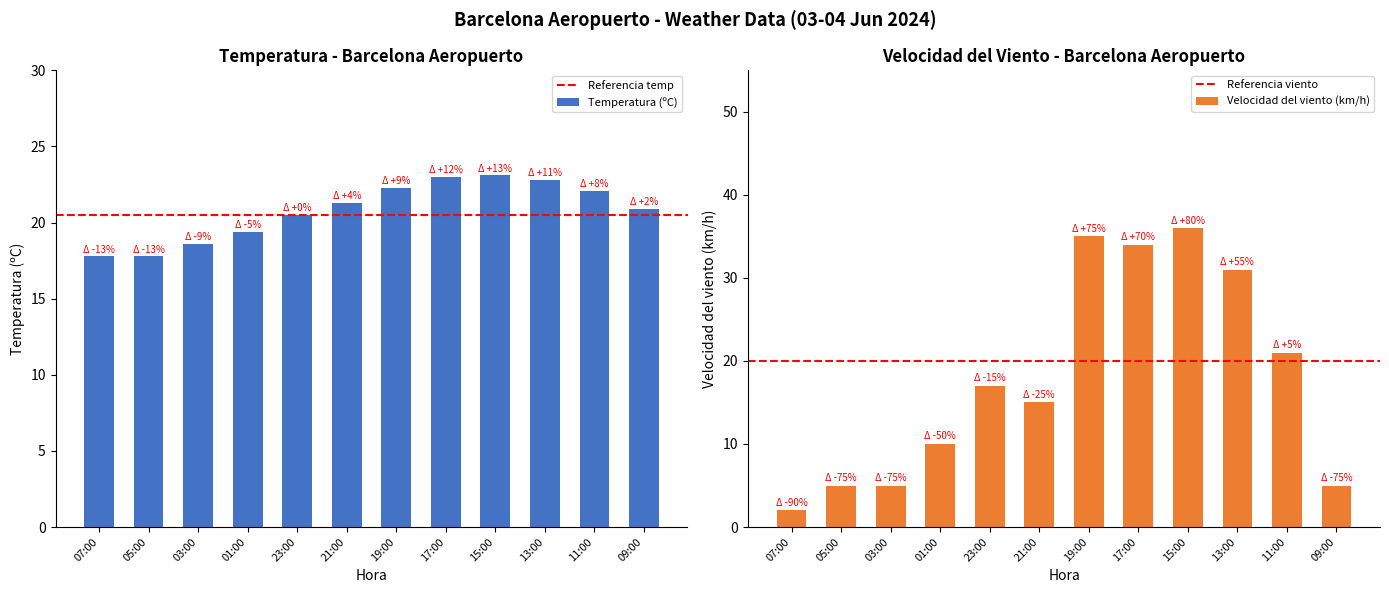

How many groups of bars are there?

24